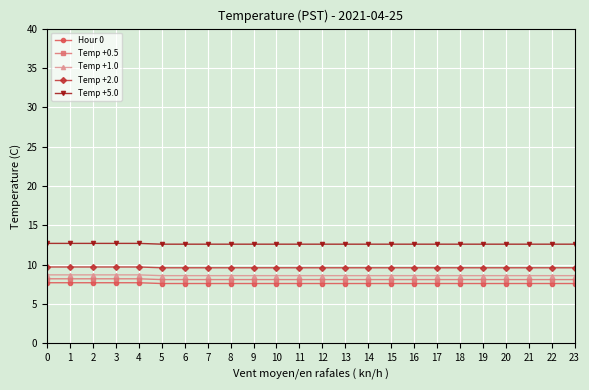

True or false: Hour 0 has a value of 7.6 at 15.

True